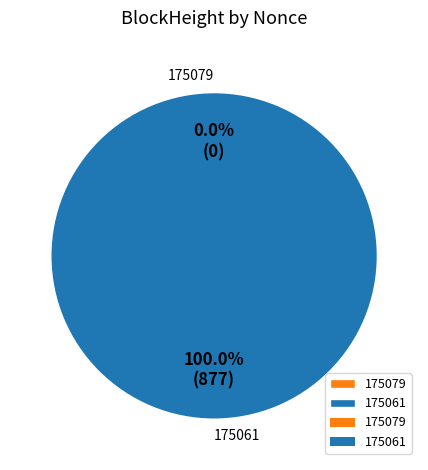

What is the largest slice in the pie chart?

175061